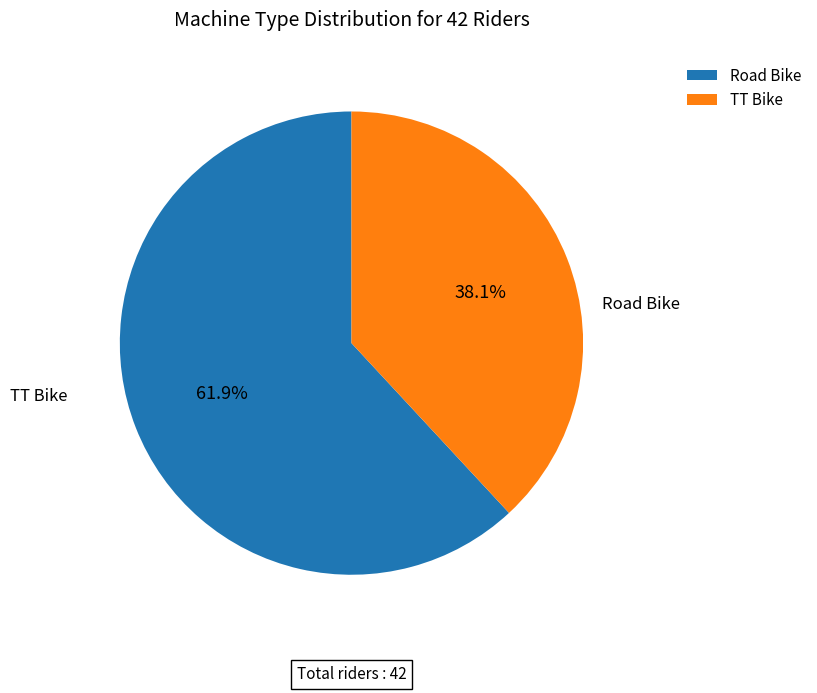

Is it true that Road Bike is 62% of the pie?

True